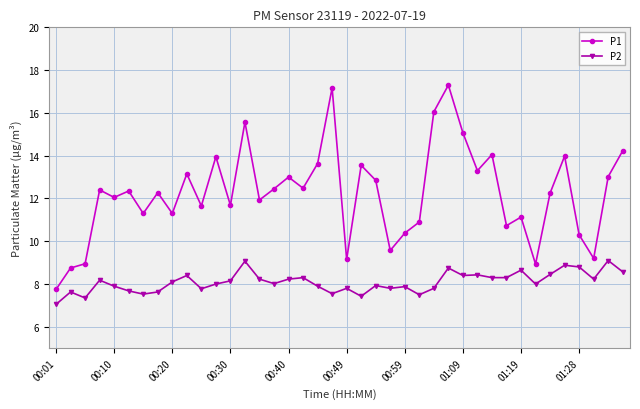

What is the difference between the second highest and minimum values in the P1 series?

9.4